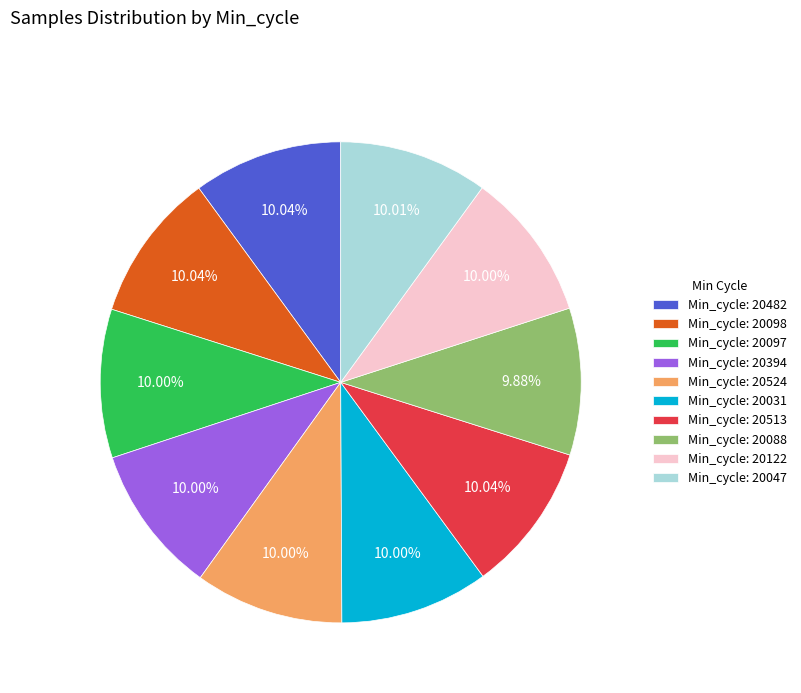

Does any single category account for the majority?

No